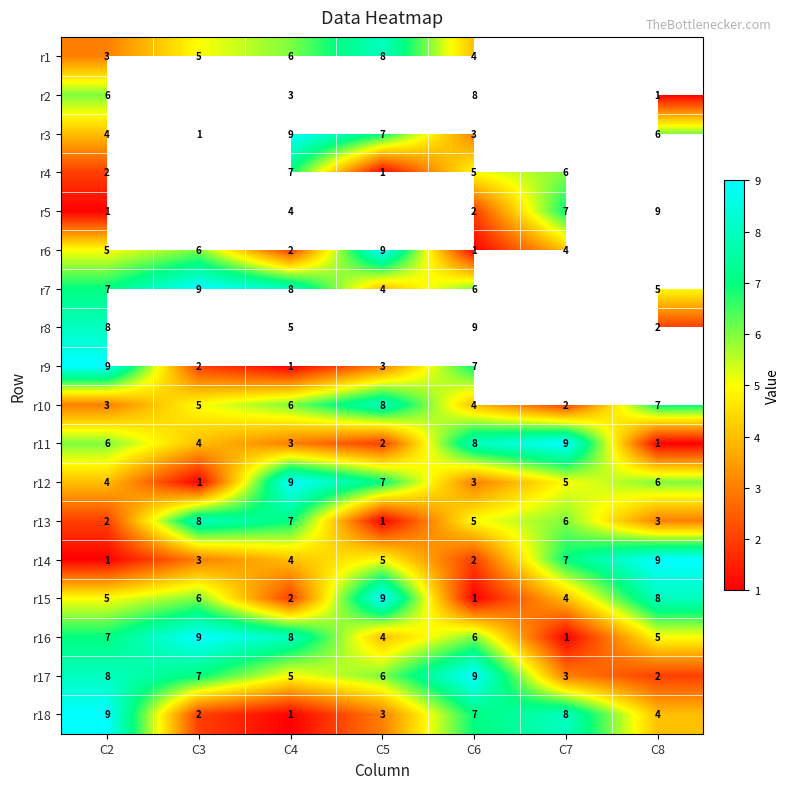

What is the difference between the maximum and minimum values in the r18 series?

8